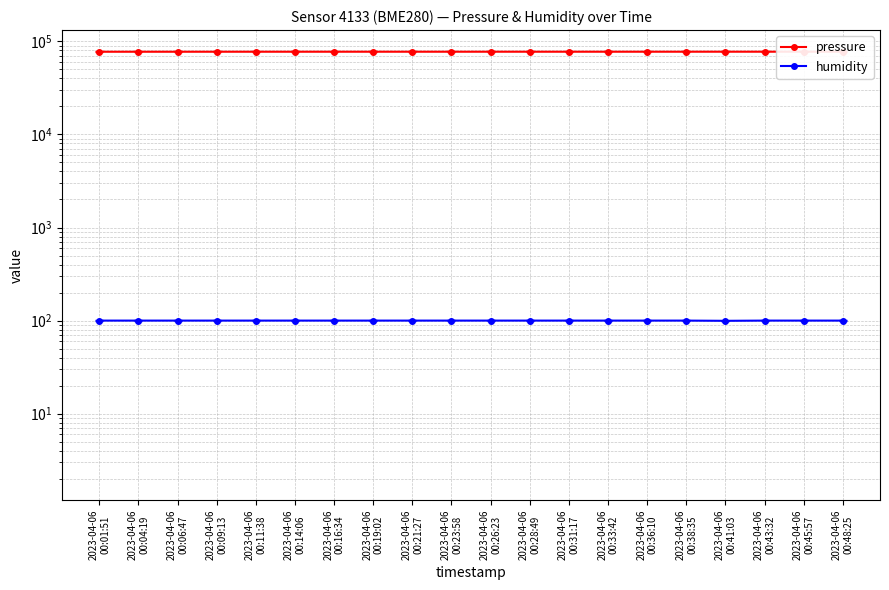

List the series in order of their peak value, lowest first.

humidity, pressure